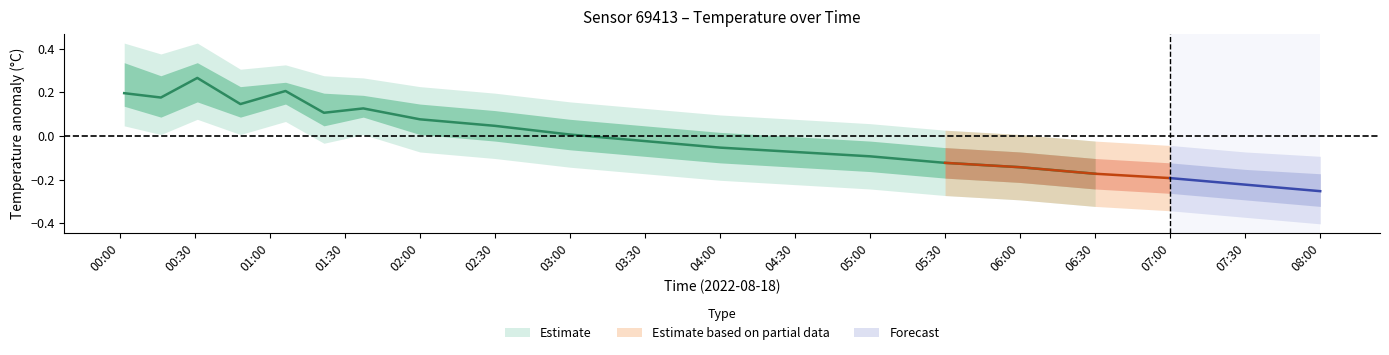

The temp_lower series shows 7.0 at 04:00. True or false?

False